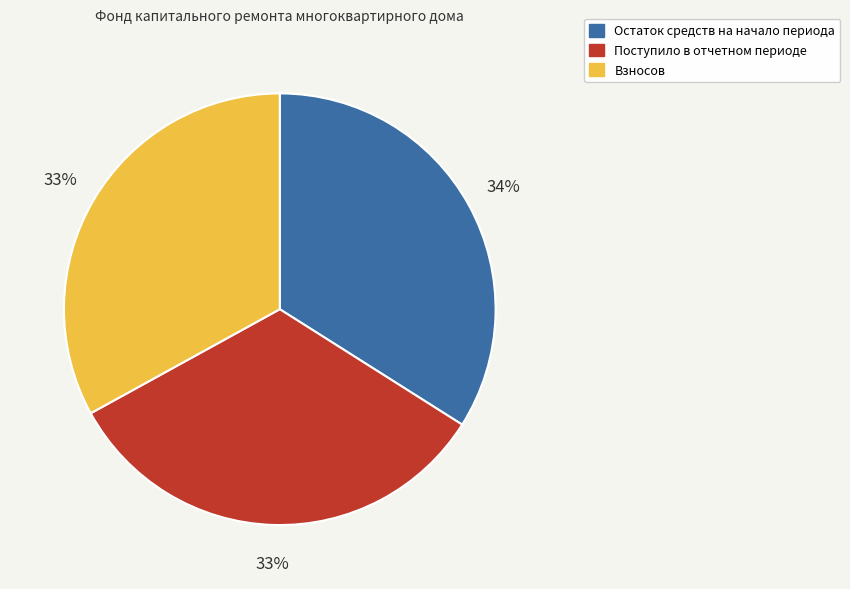

Which slice is the largest?

Остаток средств на начало периода